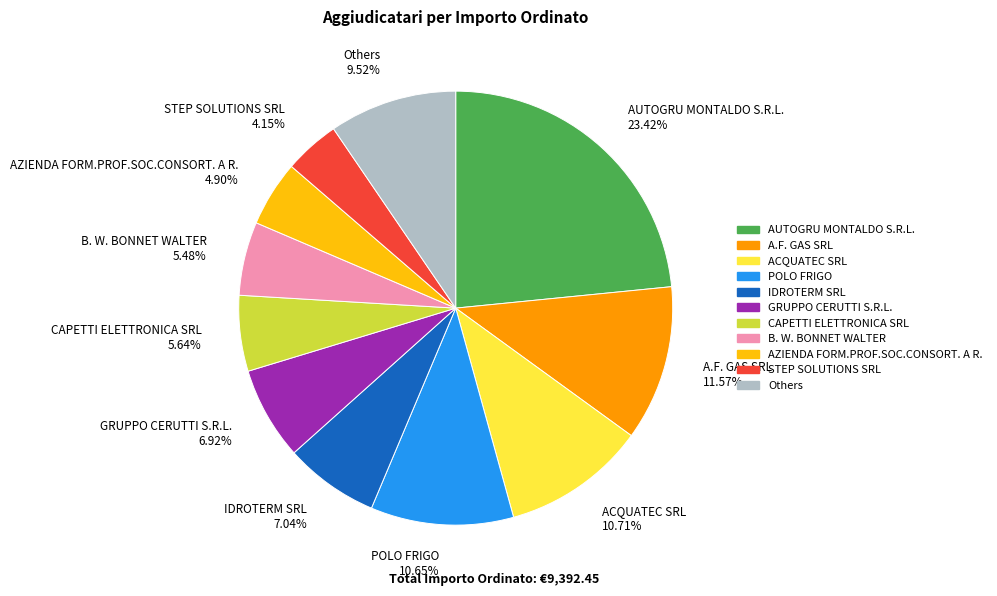

To the nearest percent, what is the average slice percentage?

9%